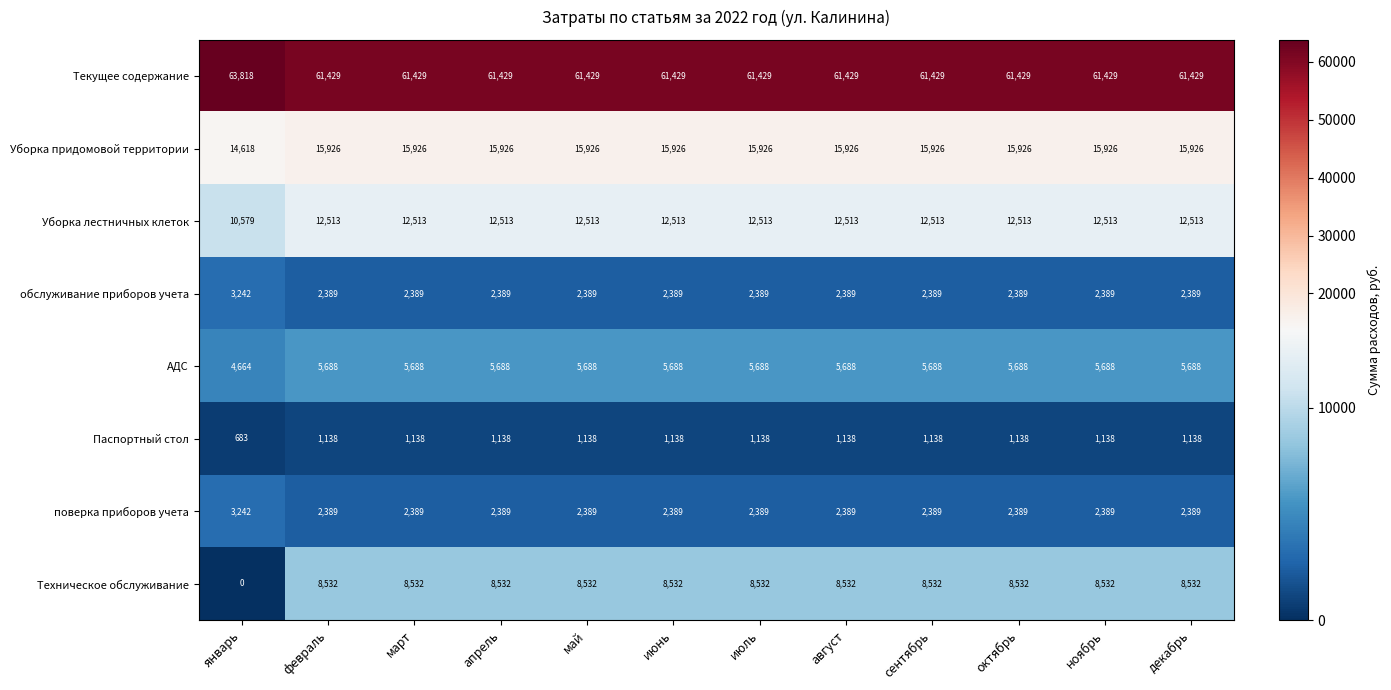

At how many categories does at least one series exceed 46881?

12